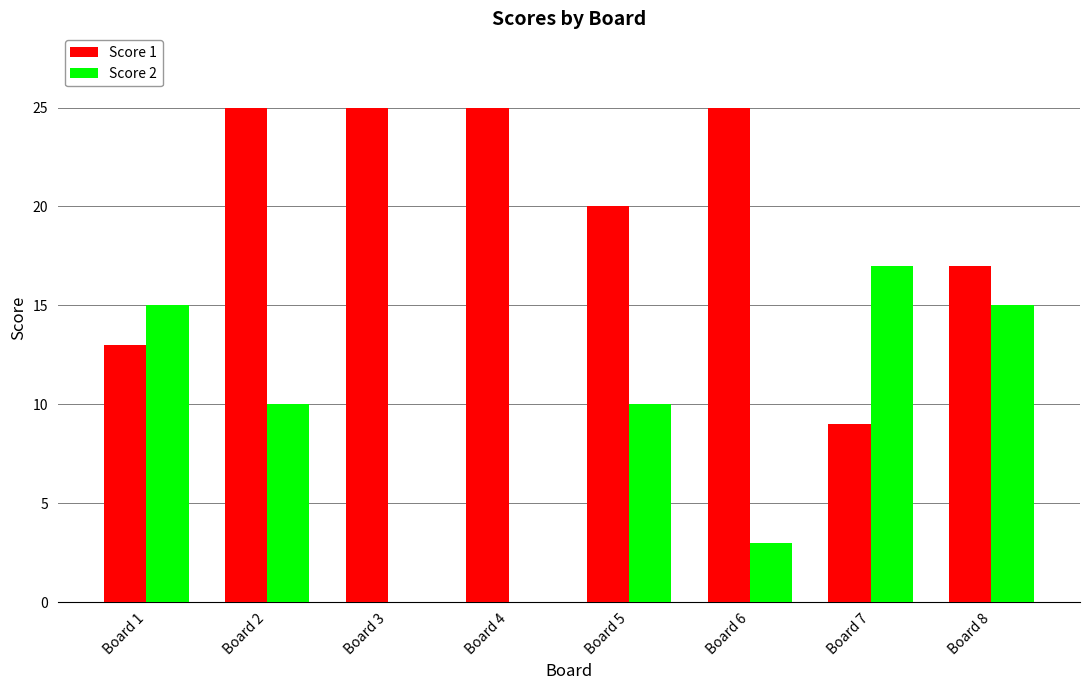

Is it true that Score 2 equals 7 at Board 5?

False